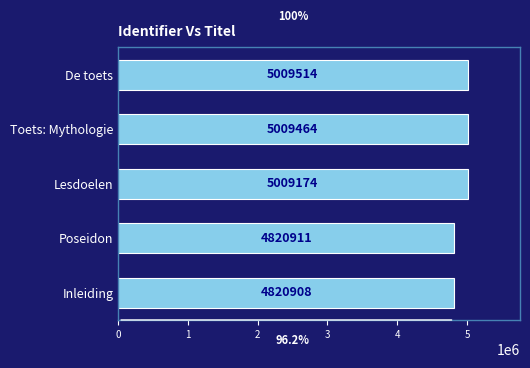

Are the bars grouped side by side (vs. stacked)?

No